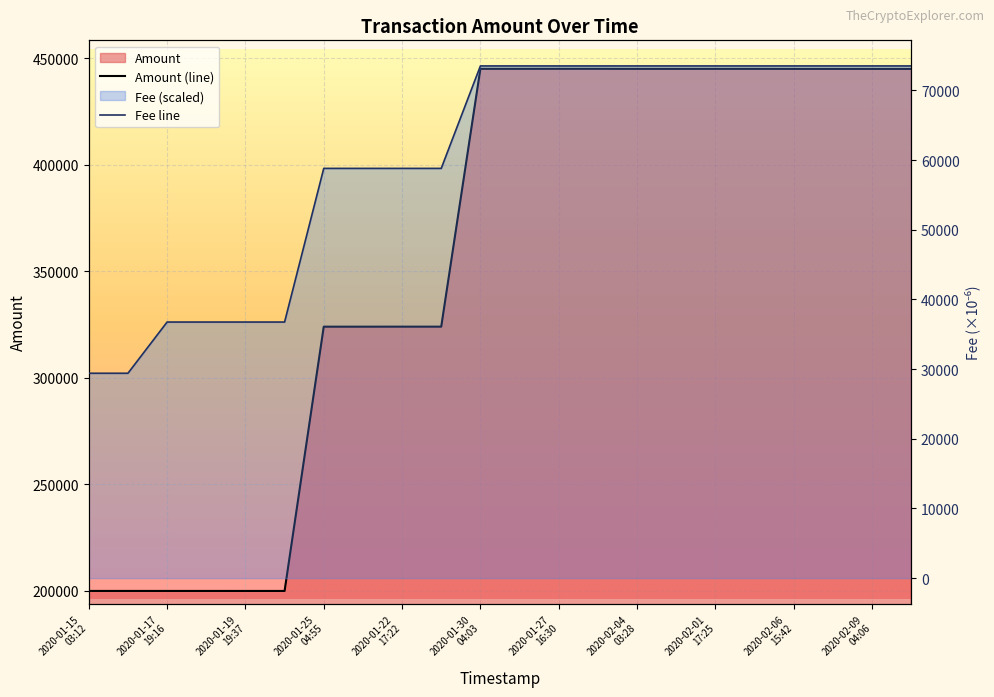

Which series has the largest total across all categories?

Amount (line)